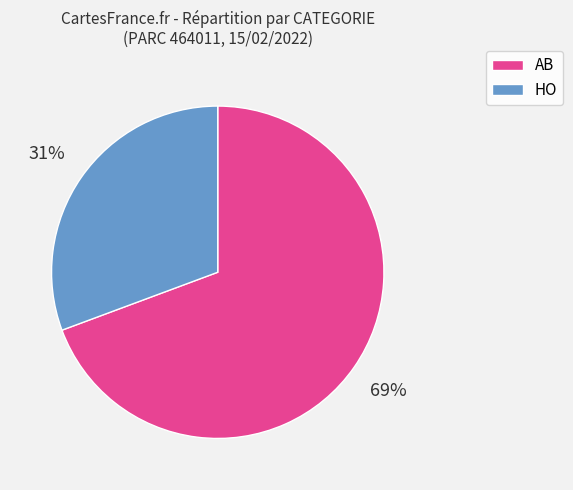

Which has a higher value, AB or HO?

AB